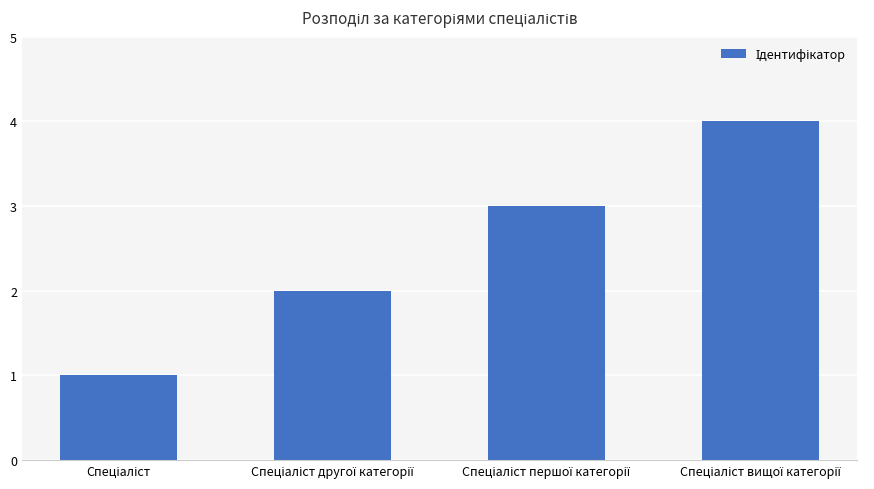

What is the smallest value displayed?

1